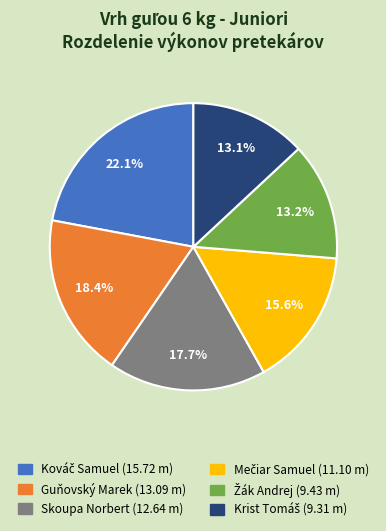

To the nearest percent, what is the difference between the largest and smallest slice percentages?

9%